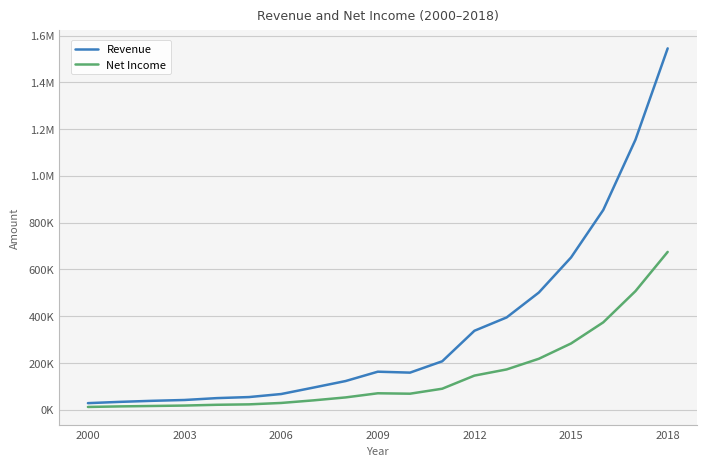

True or false: Revenue and Net Income cross at least once.

False